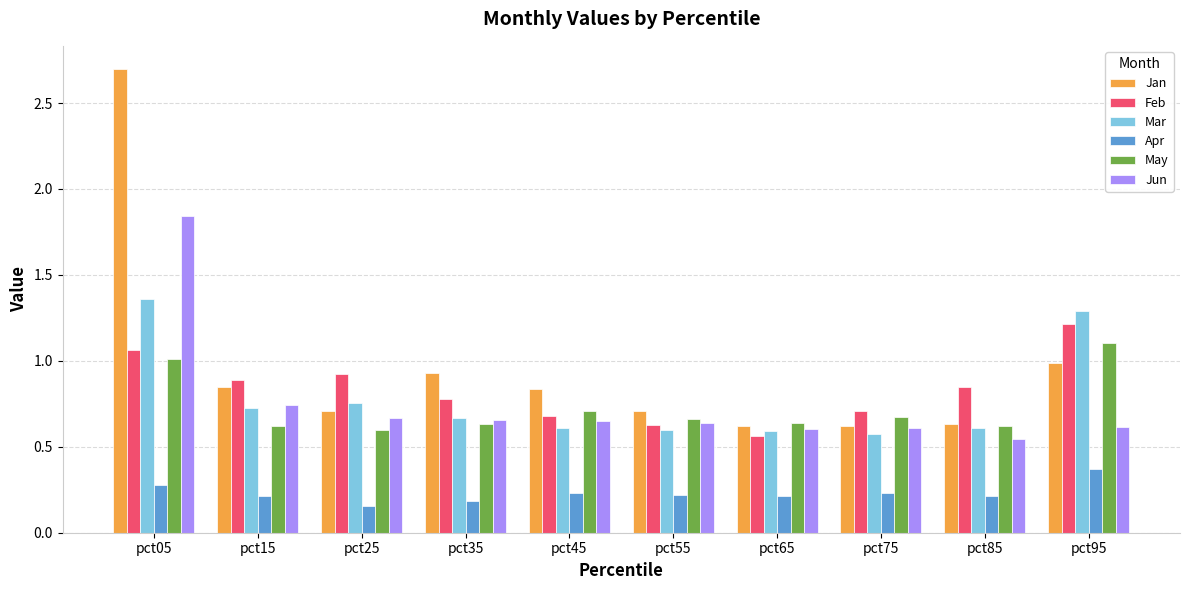

Is the value of Jun at pct55 greater than the value of May at pct75?

No